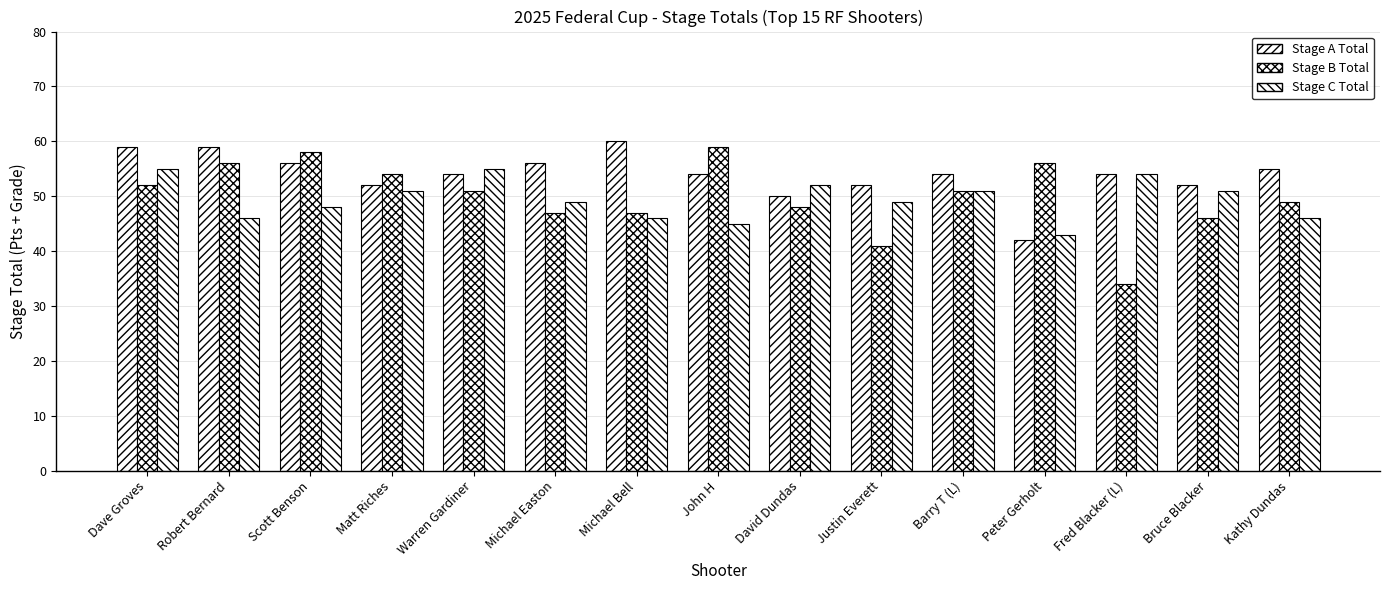

How many groups of bars are there?

15